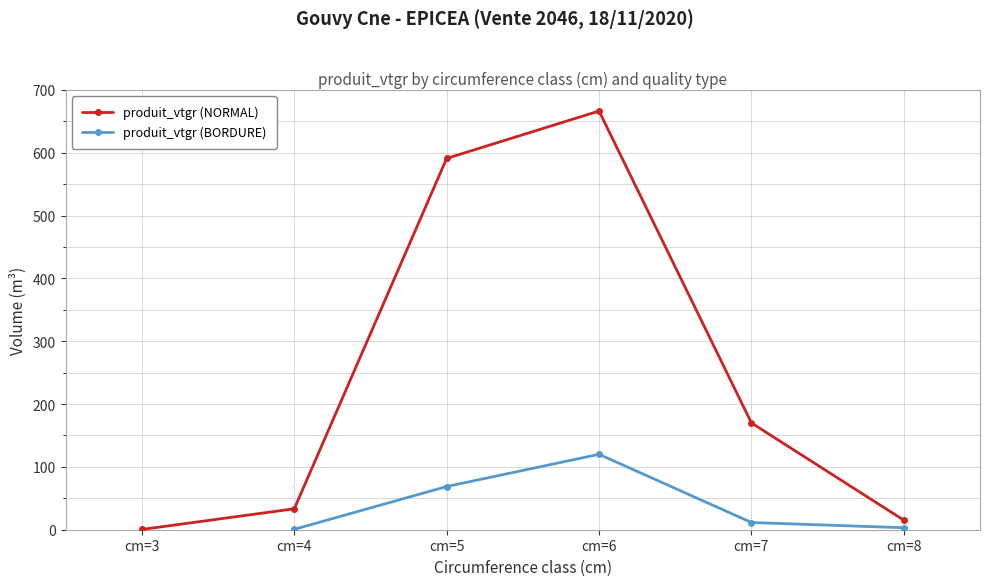

Which category has the lowest value in the produit_vtgr (NORMAL) series?

cm=3